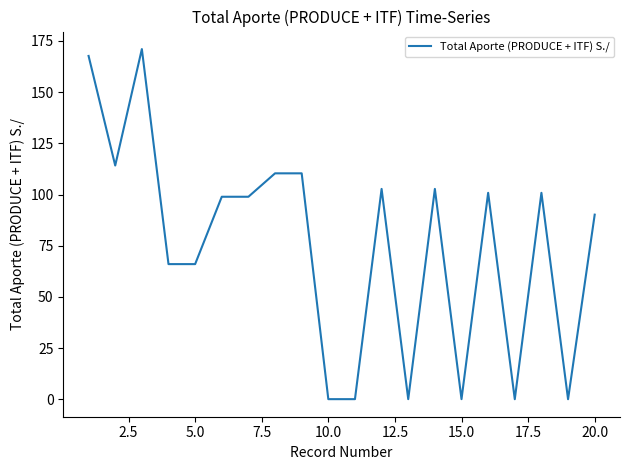

What is the maximum value shown in the chart?

171.1